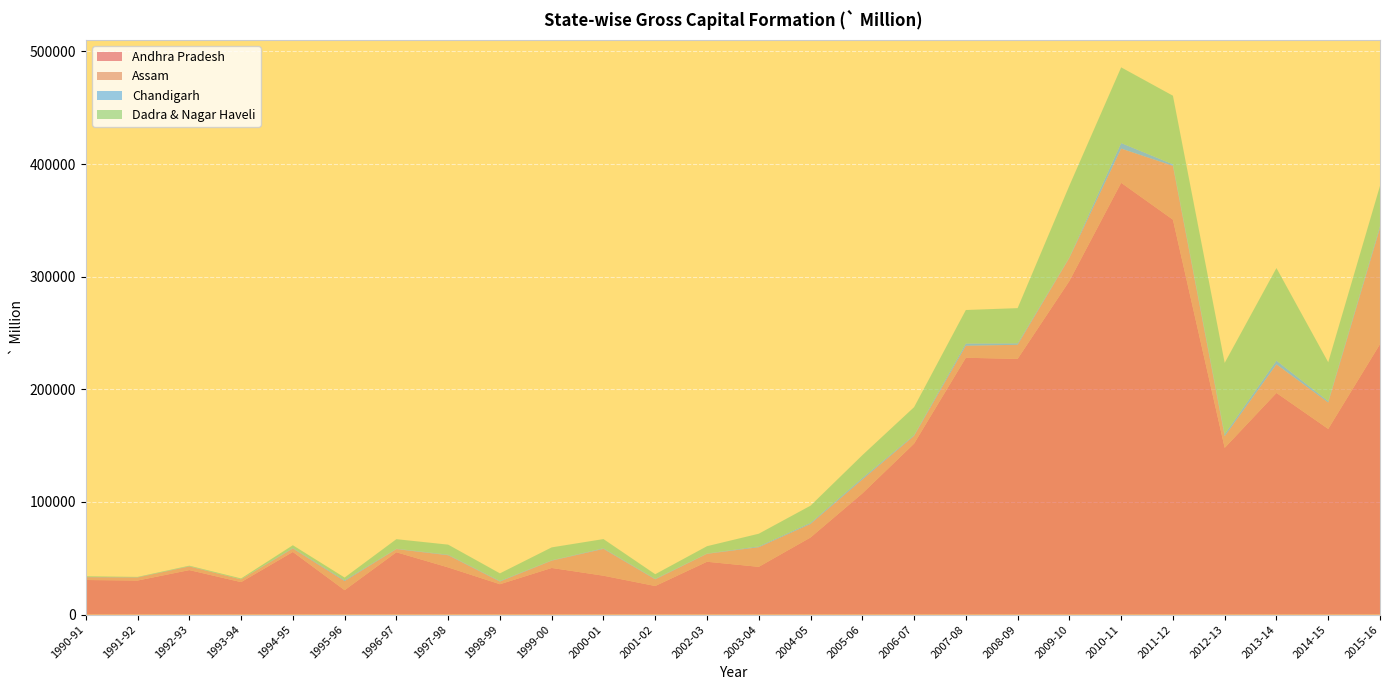

Reading left to right, list all the values displayed in this chart.

Andhra Pradesh: 1990-91=30693.4	1991-92=30200.1	1992-93=39484.7	1993-94=28817.7	1994-95=55592.5	1995-96=21670.1	1996-97=55320.4	1997-98=41870.7	1998-99=26944.9	1999-00=41390.2	2000-01=34511.3	2001-02=25351.9	2002-03=46895.9	2003-04=42376.6	2004-05=68442.9	2005-06=107512.1	2006-07=151757.2	2007-08=227995.6	2008-09=226996.0	2009-10=296186.7	2010-11=383349.8	2011-12=350591.0	2012-13=148015.1	2013-14=196766.0	2014-15=164824.6	2015-16=240081.7
Assam: 1990-91=2512.3	1991-92=2720.5	1992-93=3213.8	1993-94=2382.0	1994-95=3027.0	1995-96=8051.3	1996-97=2820.5	1997-98=10809.2	1998-99=2380.8	1999-00=6486.0	2000-01=23799.6	2001-02=5946.3	2002-03=7035.1	2003-04=17439.3	2004-05=12030.7	2005-06=12338.3	2006-07=6929.5	2007-08=10630.9	2008-09=12538.7	2009-10=20523.7	2010-11=30367.4	2011-12=47790.9	2012-13=10327.6	2013-14=25373.5	2014-15=23416.8	2015-16=103066.2
Chandigarh: 1990-91=250.8	1991-92=215.3	1992-93=216.7	1993-94=141.1	1994-95=538.5	1995-96=831.0	1996-97=344.3	1997-98=489.5	1998-99=548.5	1999-00=339.3	2000-01=578.1	2001-02=482.7	2002-03=268.3	2003-04=751.2	2004-05=995.3	2005-06=1393.4	2006-07=762.4	2007-08=2056.0	2008-09=1280.4	2009-10=627.4	2010-11=4927.9	2011-12=1389.1	2012-13=1839.6	2013-14=3322.9	2014-15=1267.7	2015-16=1930.1
Dadra & Nagar Haveli: 1990-91=564.4	1991-92=318.6	1992-93=497.4	1993-94=737.8	1994-95=2399.6	1995-96=2321.5	1996-97=8461.8	1997-98=8919.9	1998-99=6713.7	1999-00=11446.4	2000-01=8144.1	2001-02=4057.4	2002-03=6509.7	2003-04=11216.8	2004-05=15230.2	2005-06=20249.2	2006-07=24692.4	2007-08=29721.2	2008-09=31250.9	2009-10=63512.7	2010-11=67184.8	2011-12=60890.8	2012-13=63289.6	2013-14=82176.5	2014-15=34509.4	2015-16=35527.8